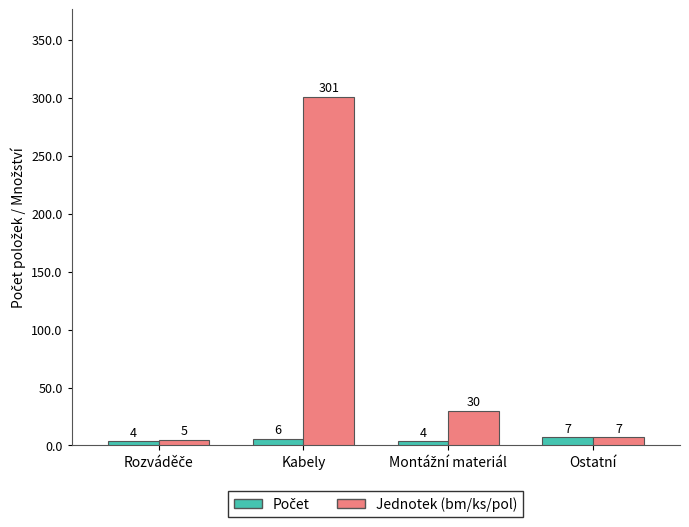

What is the maximum value shown in the chart?

301